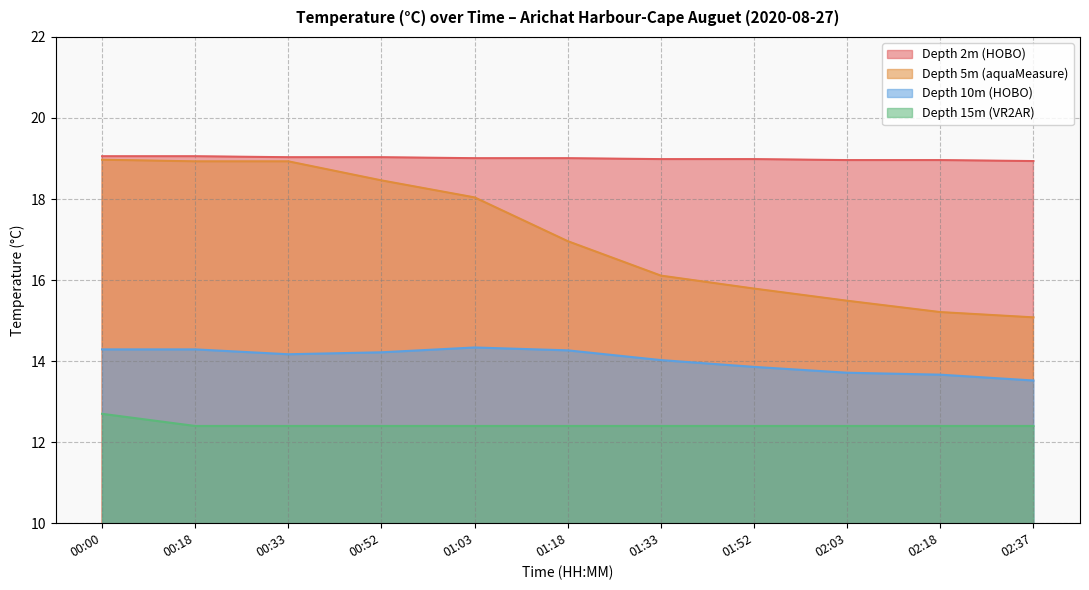

Does the chart display data point markers on the line(s)?

No